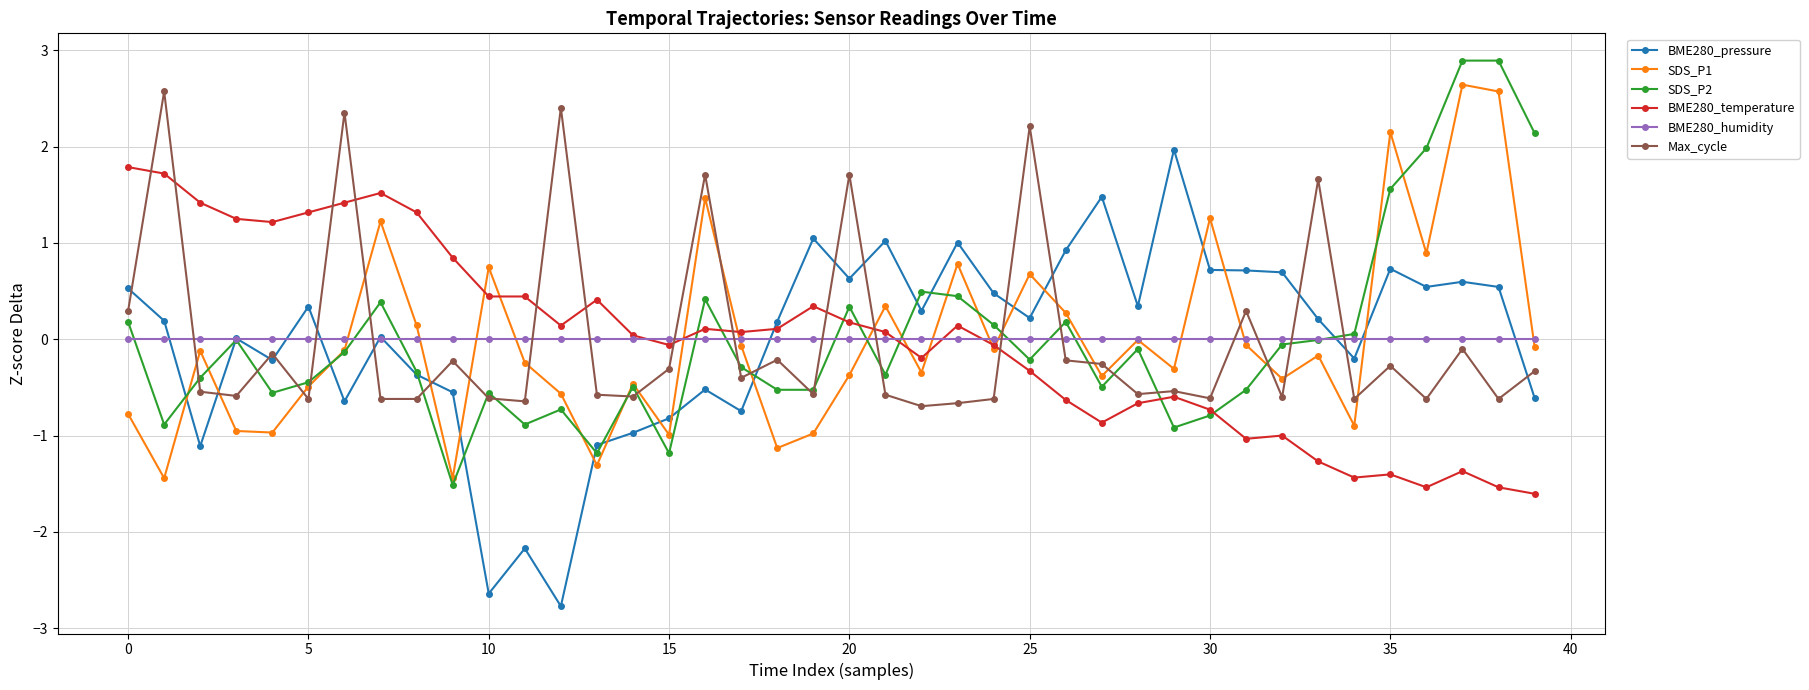

What are all the series names shown in the legend?

BME280_pressure, SDS_P1, SDS_P2, BME280_temperature, BME280_humidity, Max_cycle